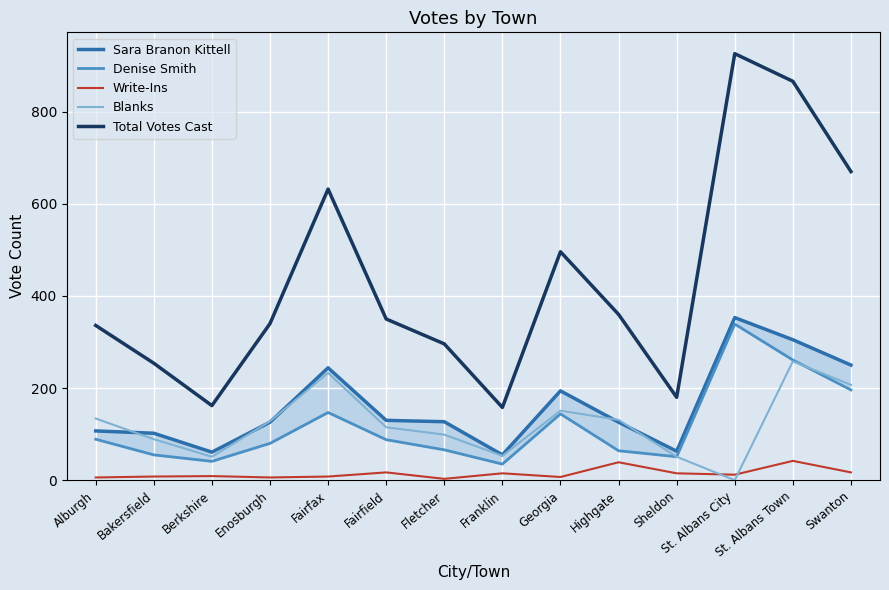

Rank the series by their maximum value, from highest to lowest.

Total Votes Cast, Sara Branon Kittell, Denise Smith, Blanks, Write-Ins